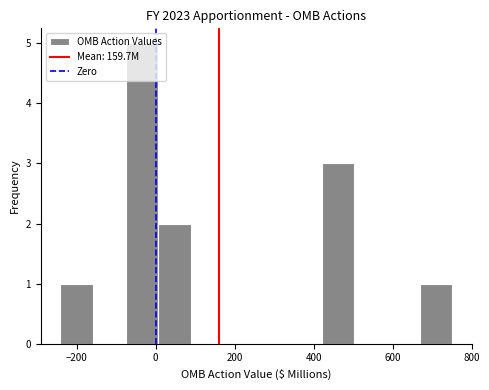

Reading left to right, list every bar in this chart as the range it spans on the x-axis followed by its height. Neither the bar edges nor the heights are printed on the chart, so give them approximately, as read against the axes.

-240 to -160: 1
-160 to -80: 0
-80 to 0: 5
0 to 80: 2
80 to 180: 0
180 to 260: 0
260 to 340: 0
340 to 420: 0
420 to 500: 3
500 to 580: 0
580 to 660: 0
660 to 760: 1